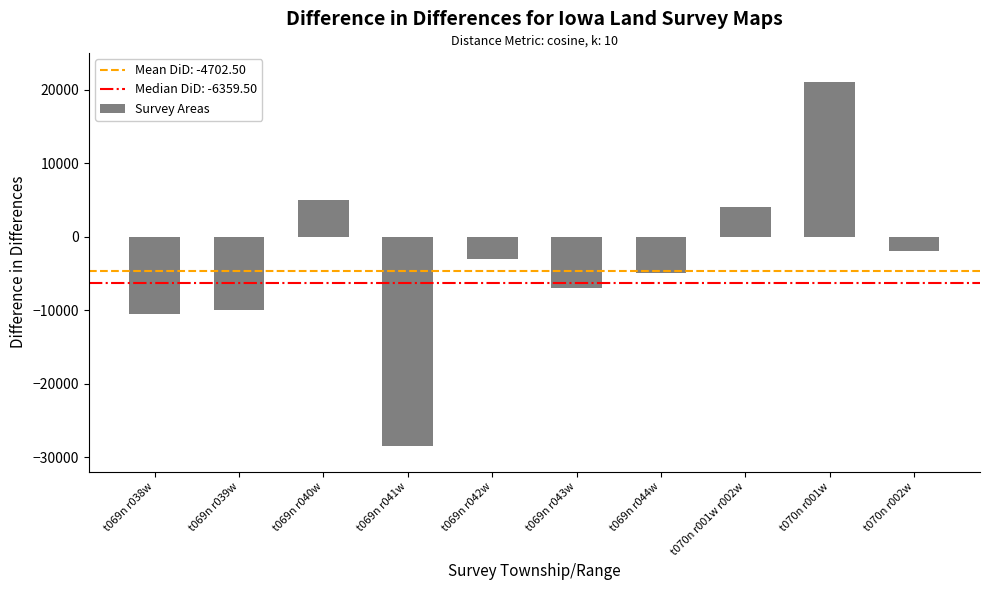

How many data points are less than -3000?

5